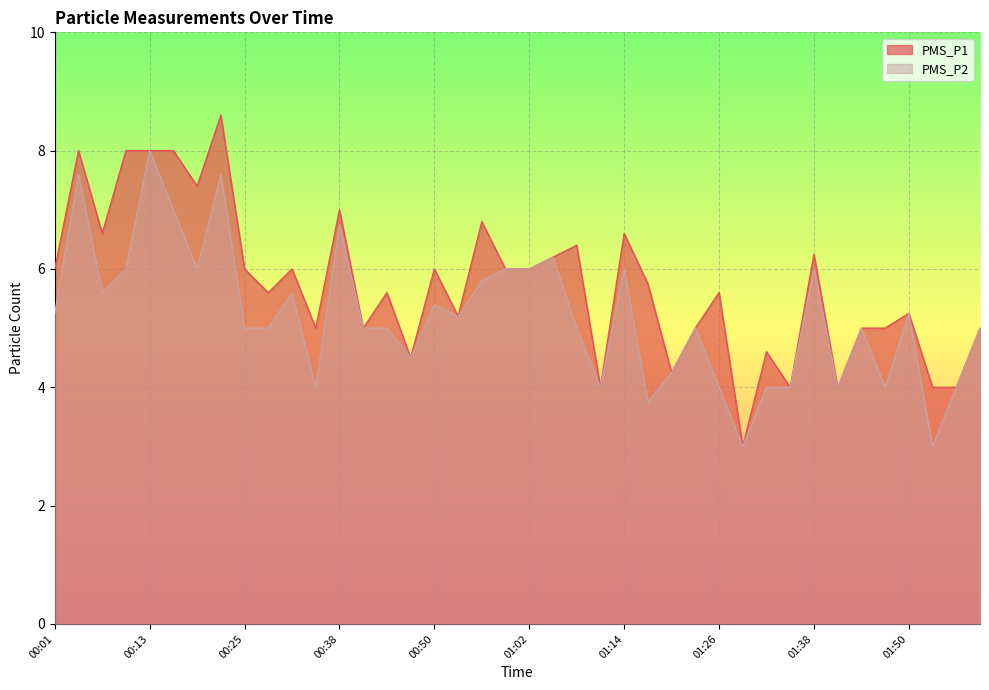

What is the label of the 19th point from the left?

00:56